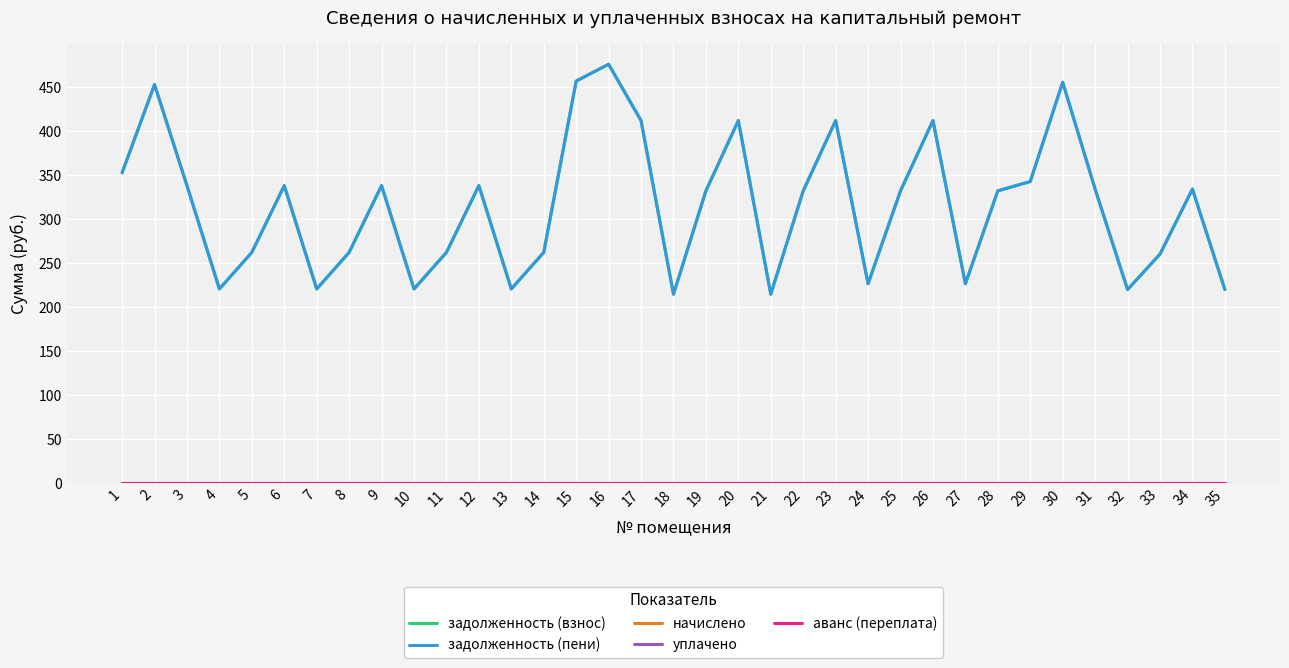

Which series has the largest total across all categories?

задолженность (взнос)